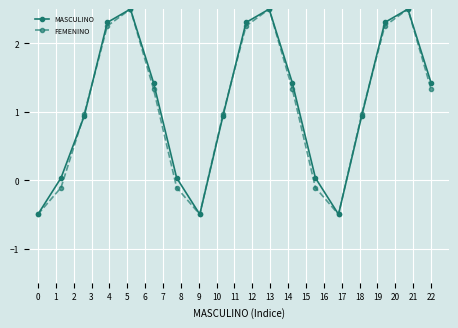

What is the difference between the second highest and second lowest values in the MASCULINO series?

3.0